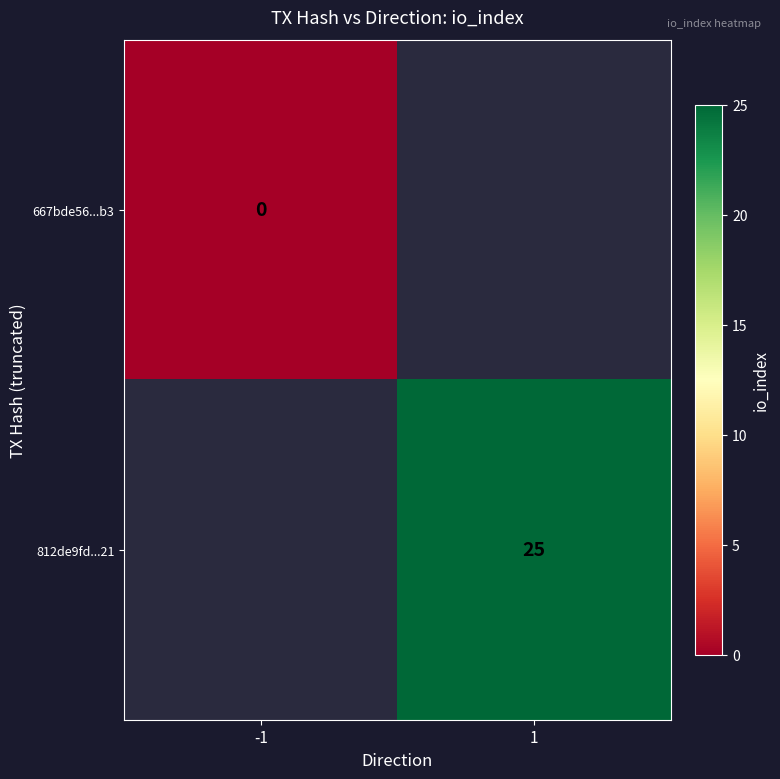

Is it true that 812de9fd...21 equals 25 at 1?

True